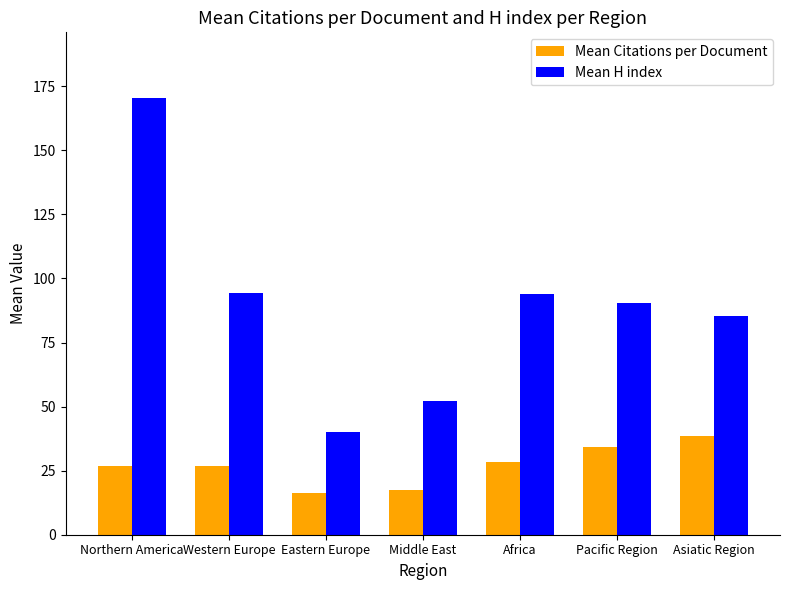

What is the difference between the second highest and minimum values in the Mean Citations per Document series?

18.2